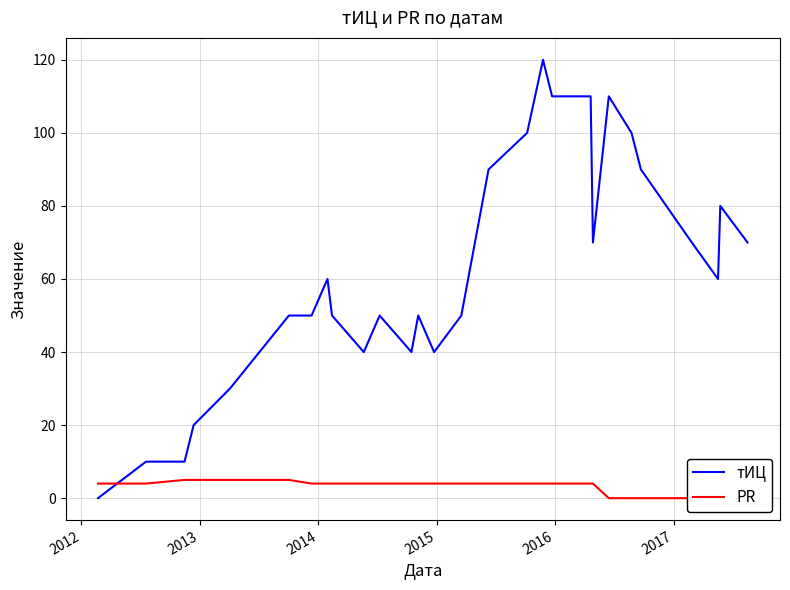

What is the maximum value for тИЦ?

120